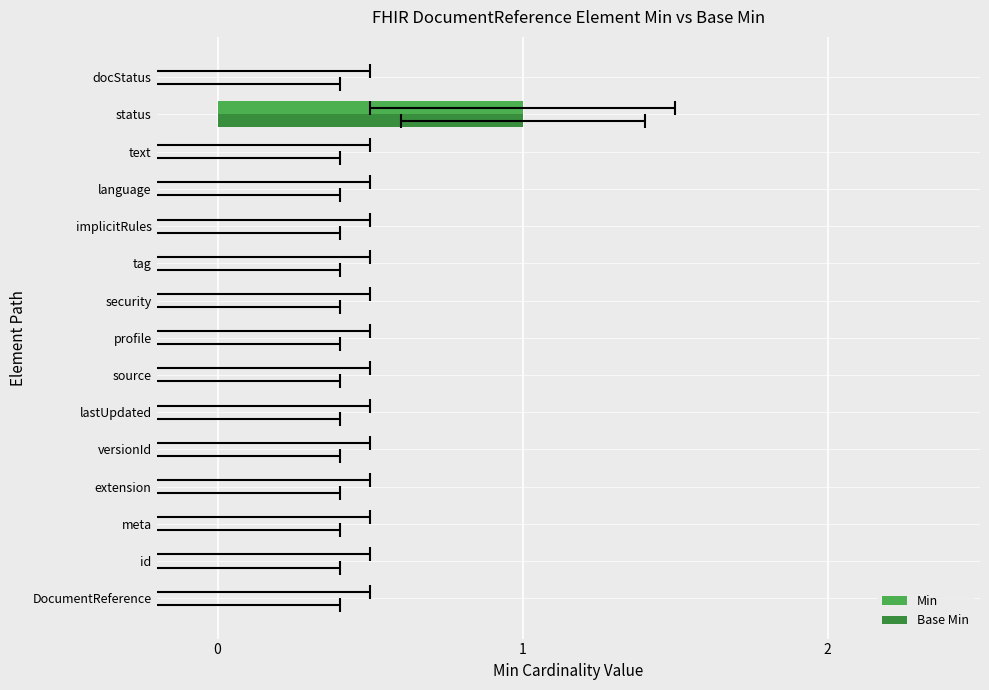

Is the value of Min at id greater than the value of Base Min at docStatus?

No